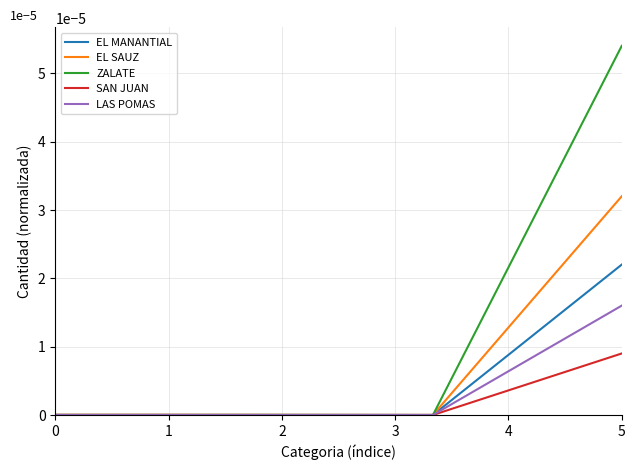

Which series ends up on top after the final intersection of ZALATE and EL SAUZ?

ZALATE